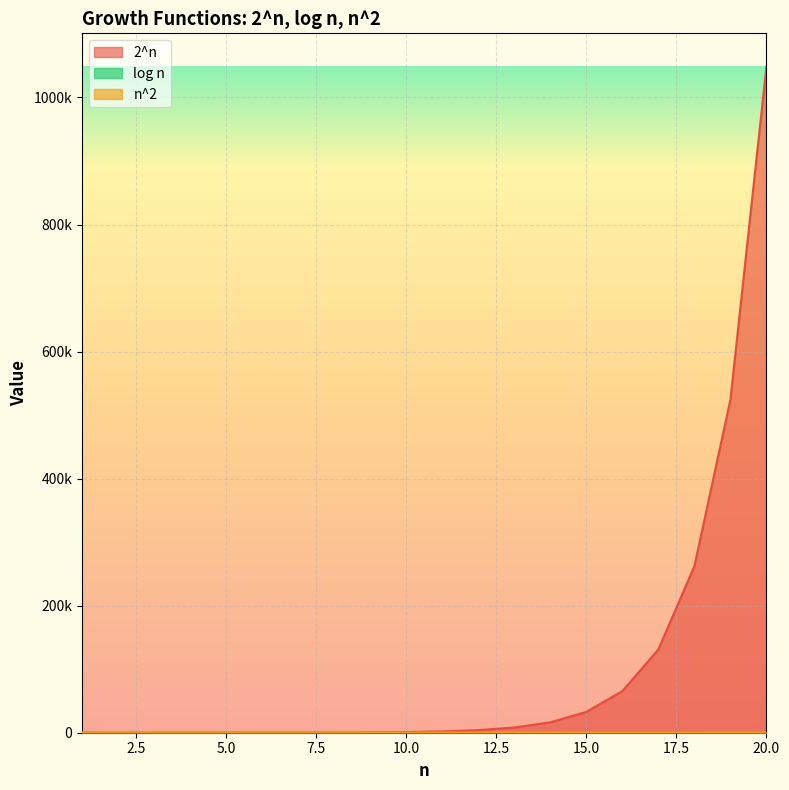

Reading left to right, transcribe all the data shown in this chart.

2^n: 2.0	4.0	8.0	16.0	32.0	64.0	128.0	256.0	512.0	1024.0	2048.0	4096.0	8192.0	16384.0	32768.0	65536.0	131072.0	262144.0	524288.0	1048576.0
log n: 0.0	1.0	1.6	2.0	2.3	2.6	2.8	3.0	3.2	3.3	3.5	3.6	3.7	3.8	3.9	4.0	4.1	4.2	4.2	4.3
n^2: 1.0	4.0	9.0	16.0	25.0	36.0	49.0	64.0	81.0	100.0	121.0	144.0	169.0	196.0	225.0	256.0	289.0	324.0	361.0	400.0